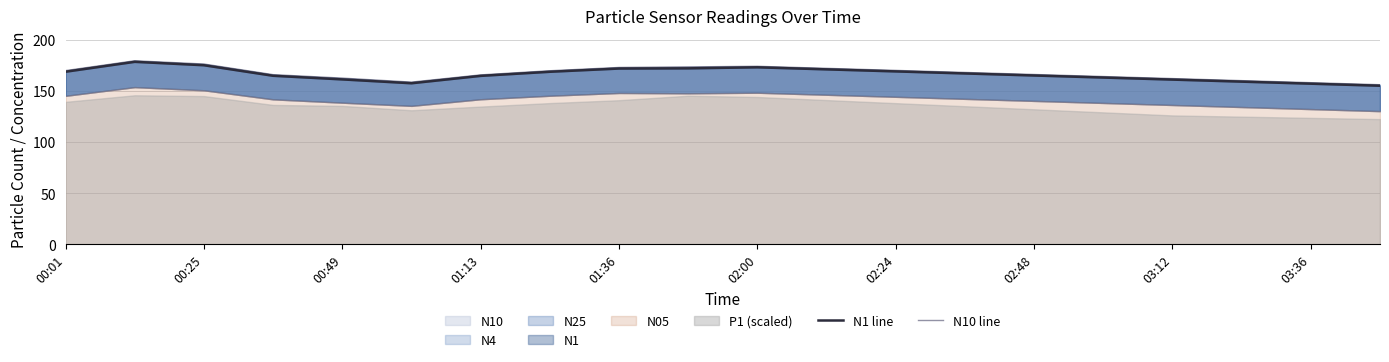

Does the chart have visible grid lines?

Yes